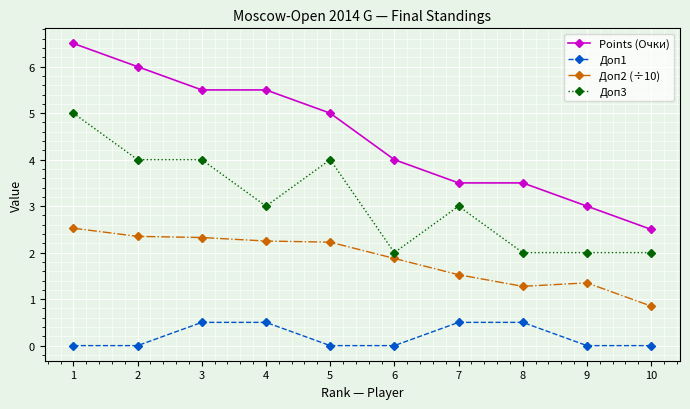

Does the chart display data point markers on the line(s)?

Yes